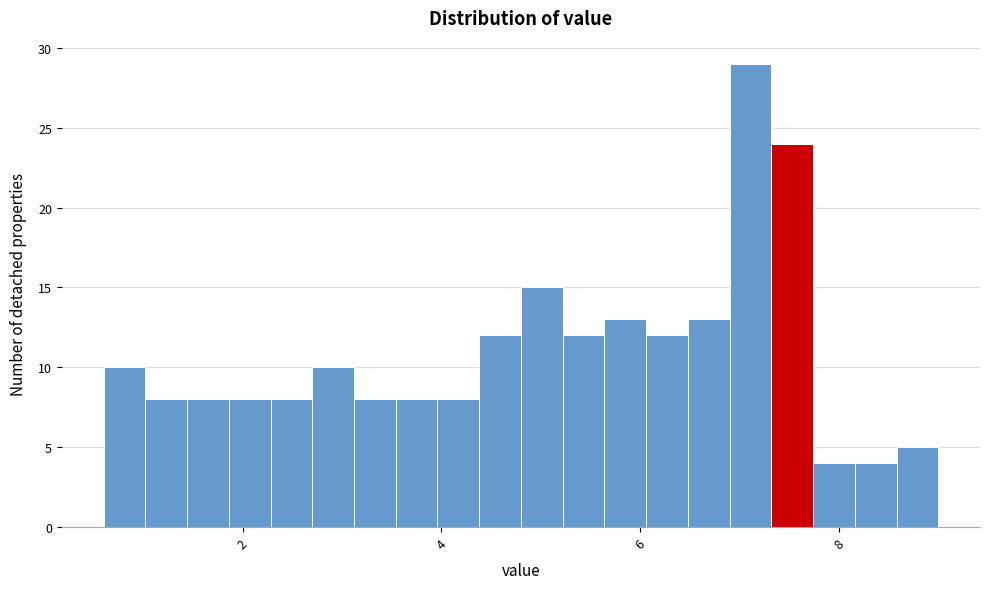

Read against the x-axis, roughly where is the centre of the tallest bar?

7.2